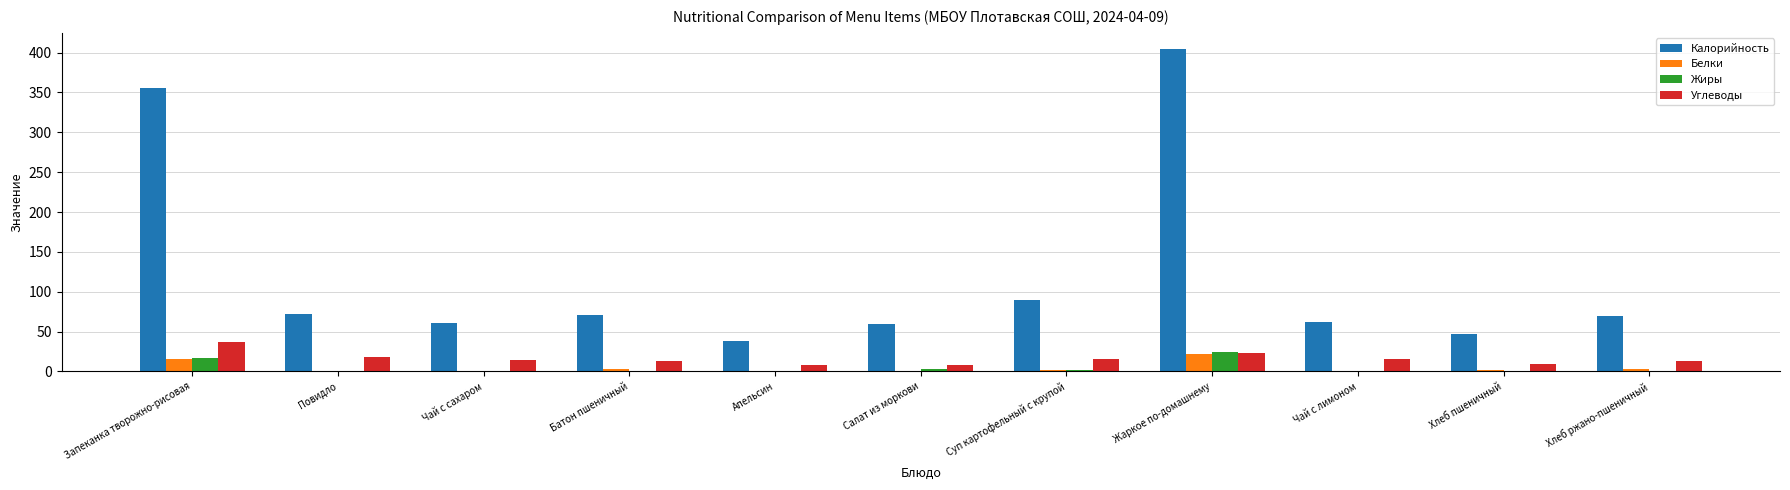

Between Запеканка творожно-рисовая and Батон пшеничный, which series saw the biggest shift?

Калорийность